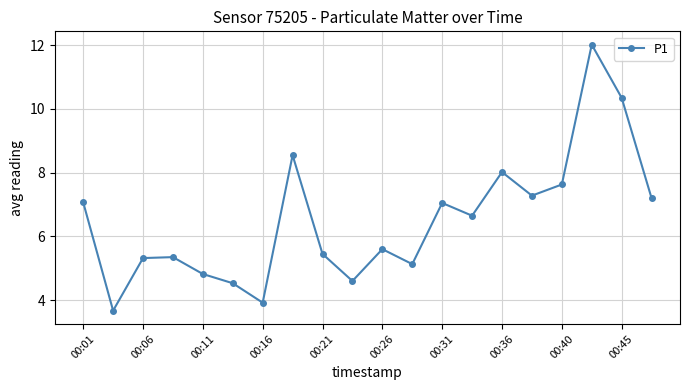

How many lines are shown in the chart?

1